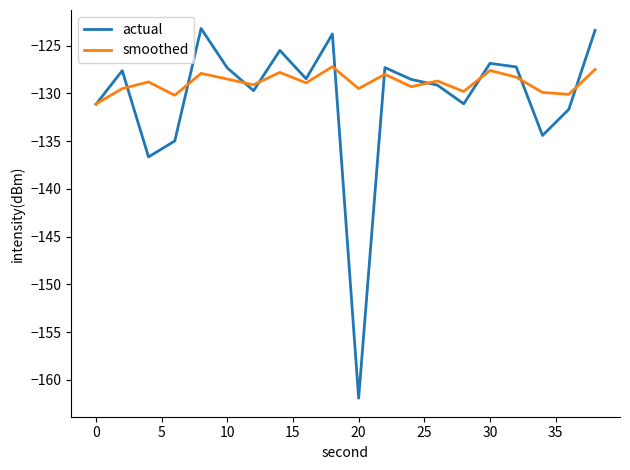

List the series in order of their peak value, lowest first.

smoothed, actual